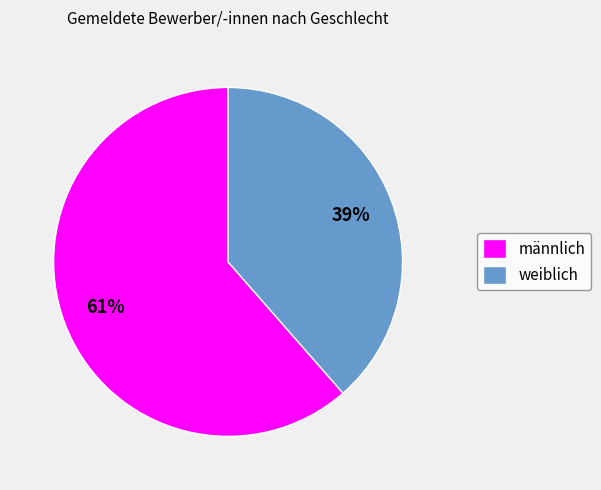

Combined, do weiblich and männlich account for over 50%?

Yes